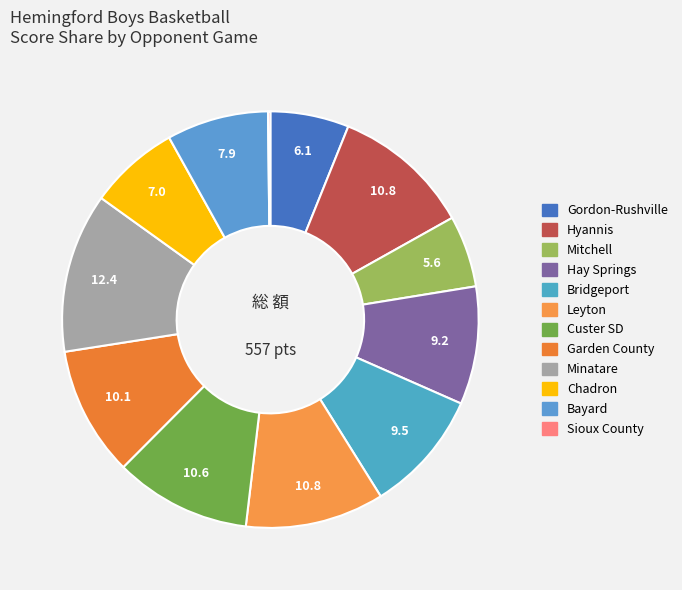

What is the largest slice in the pie chart?

Minatare